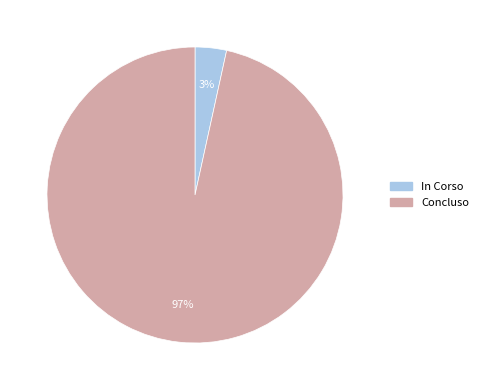

To the nearest percent, what portion does In Corso represent?

3%